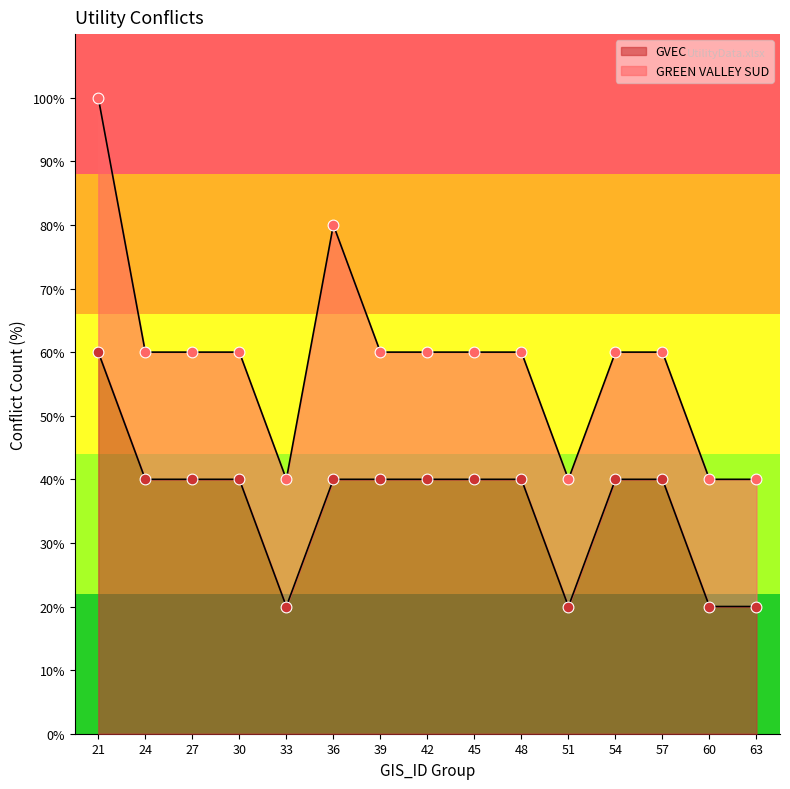

What is the ratio of the value at 30 to the value at 63?

2.0